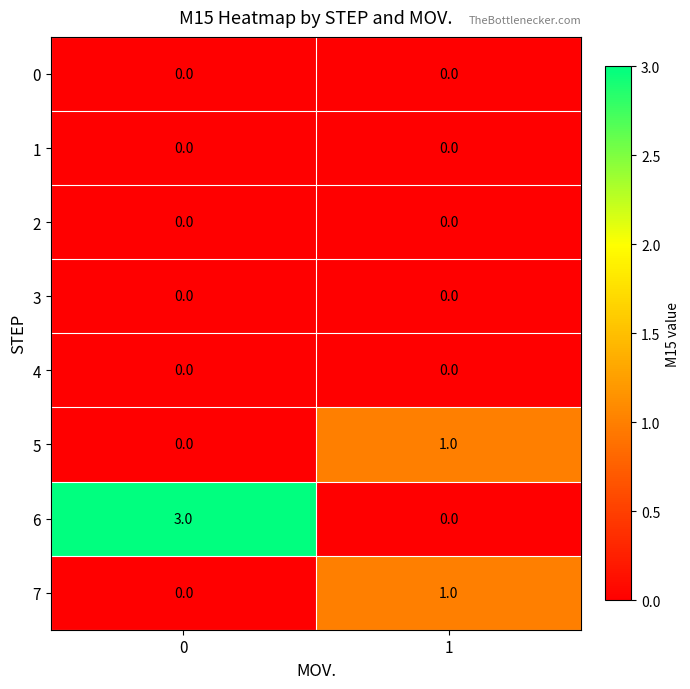

Between 0 and 1, which series saw the biggest shift?

6